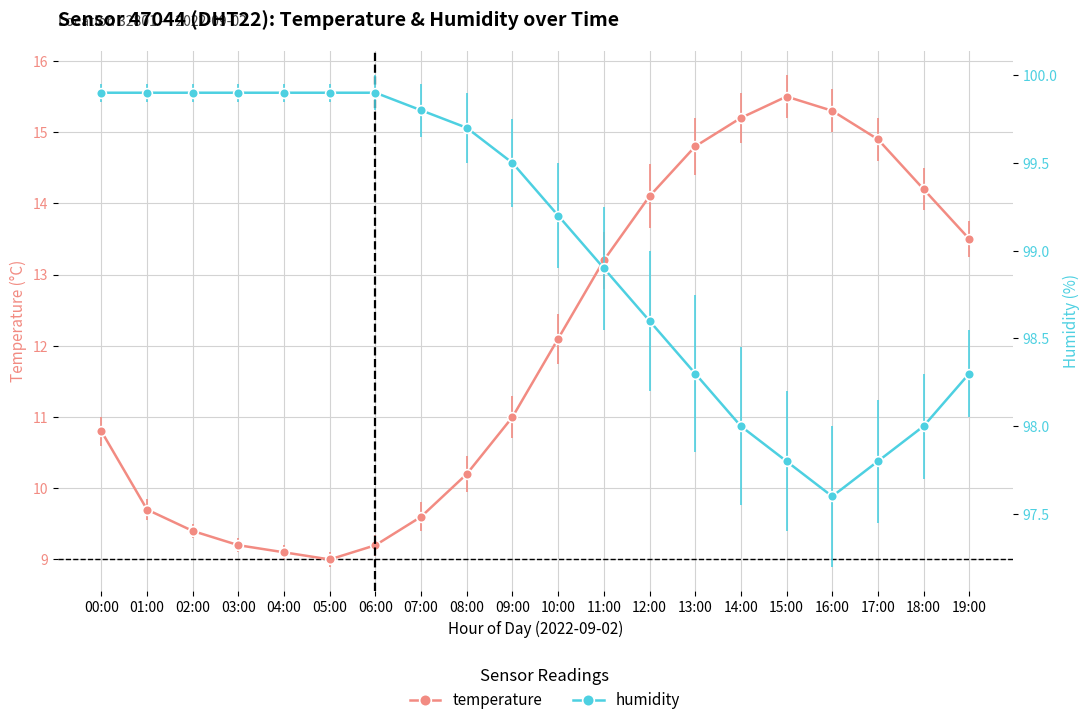

What is the difference between the humidity values at 11:00 and 04:00?

1.0